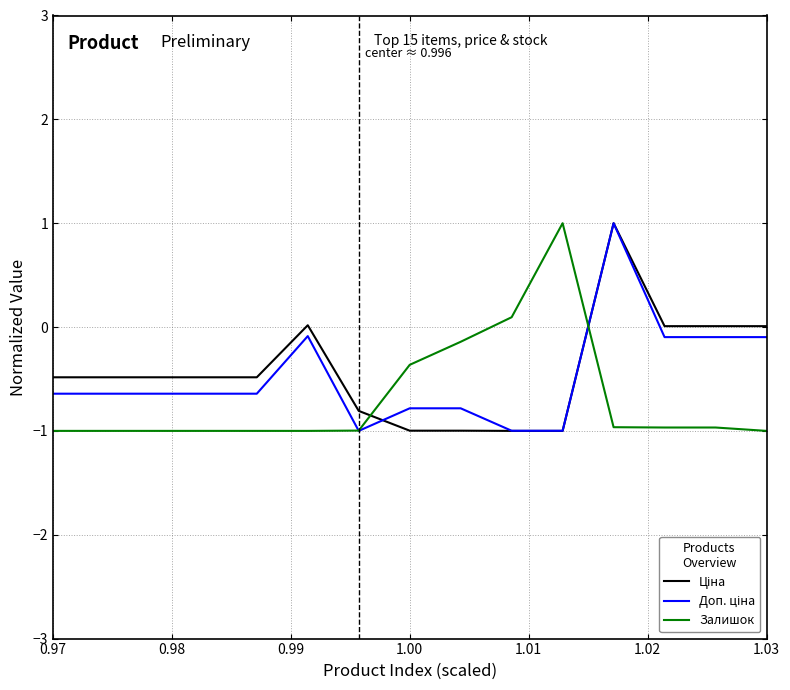

What is the minimum value for Залишок?

-1.0